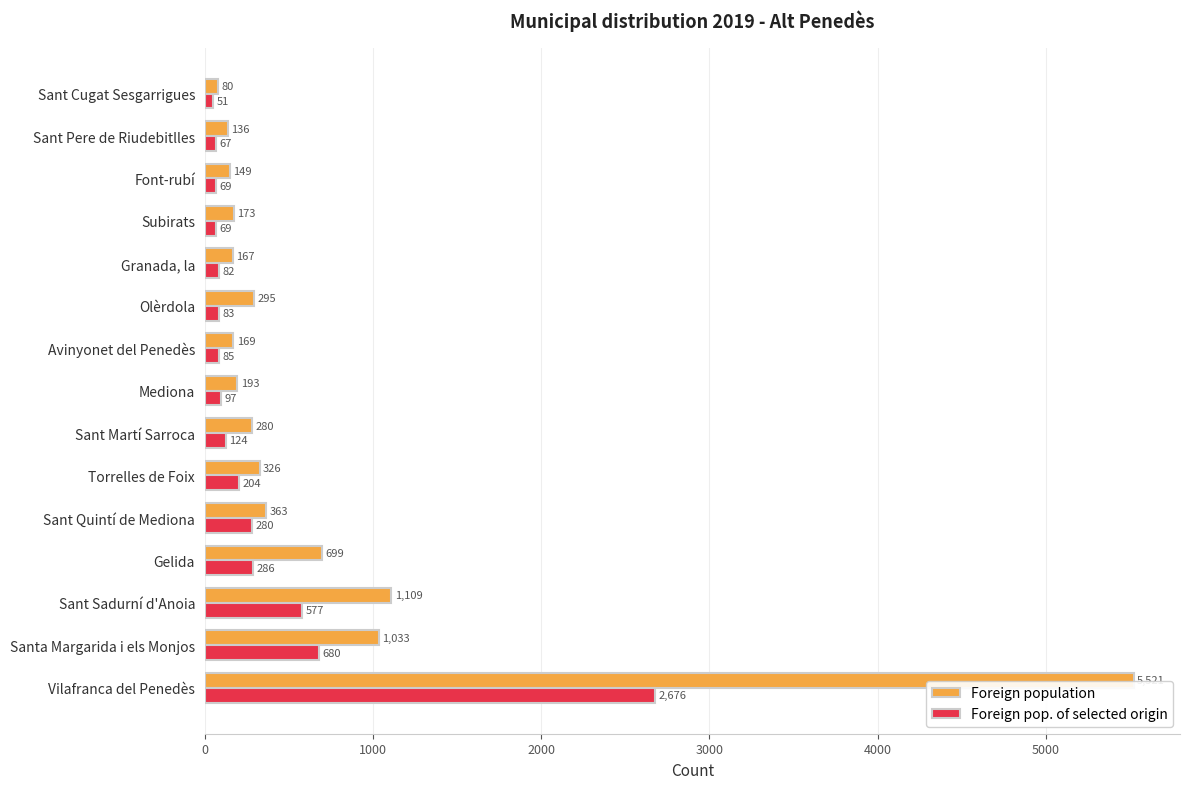

Which series has the largest total across all categories?

Foreign population